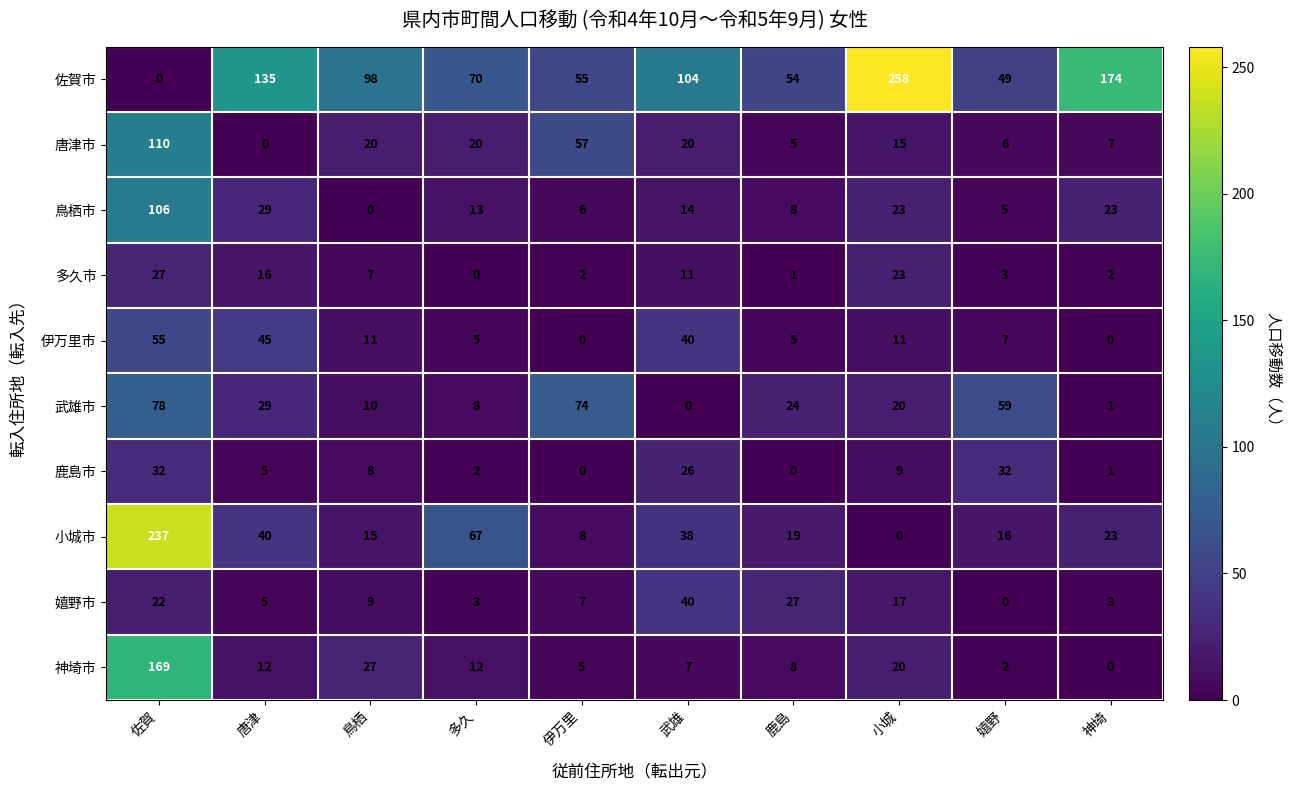

What is the sum of all 唐津市 values?

260